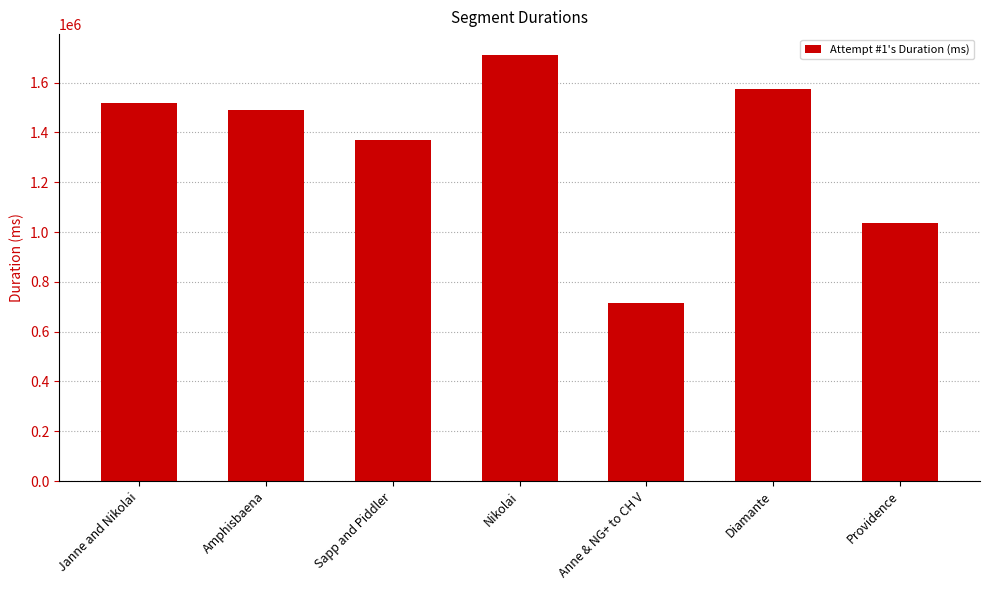

What is the greatest value displayed?

1709668